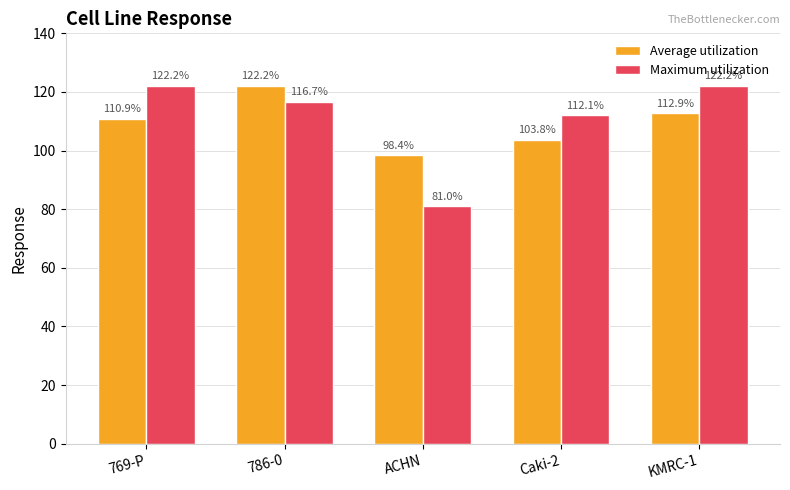

What are all the series names shown in the legend?

Average utilization, Maximum utilization